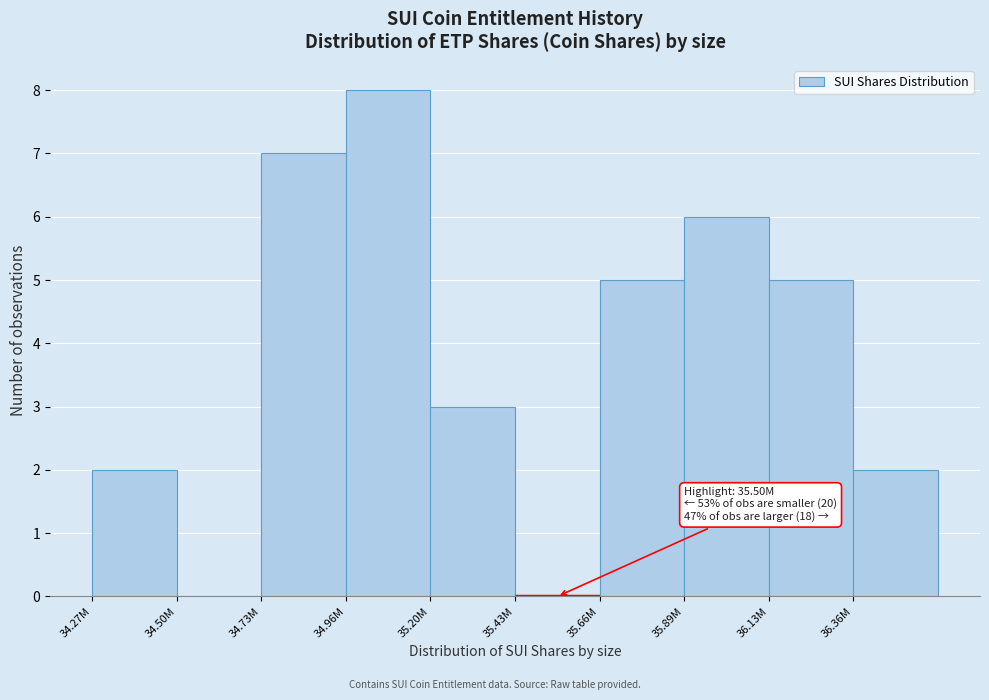

Reading left to right, list all the values displayed in this chart.

34.27M=2	34.50M=0	34.73M=7	34.96M=8	35.20M=3	35.43M=0	35.66M=5	35.89M=6	36.13M=5	36.36M=2